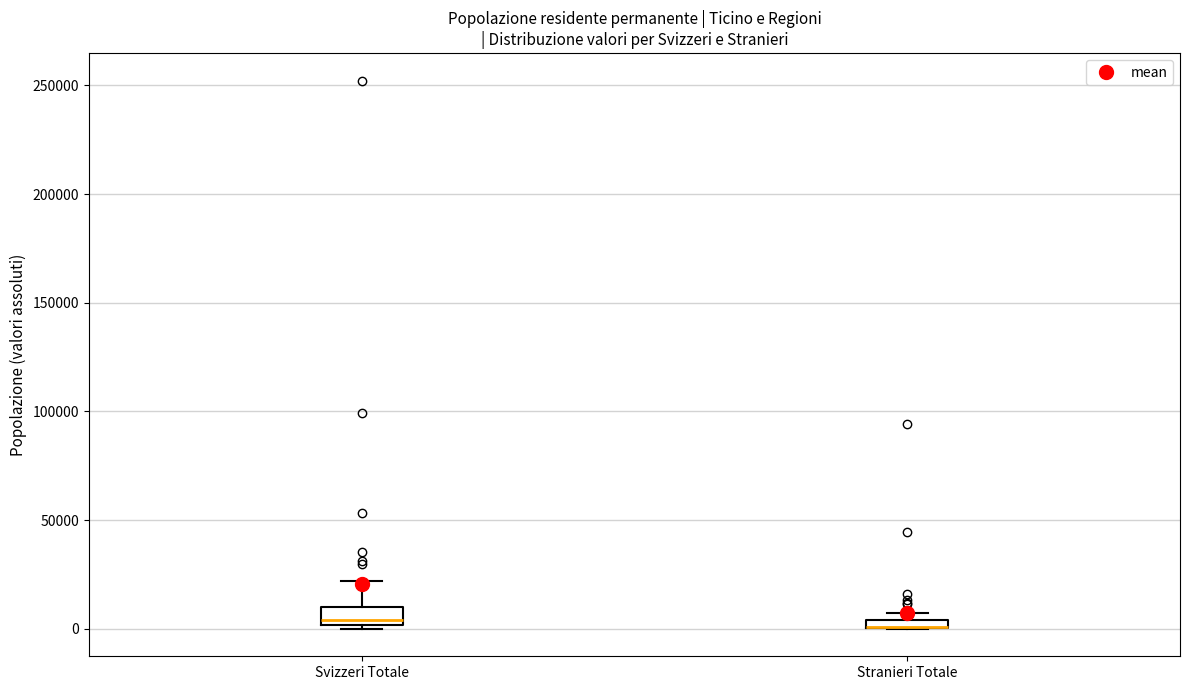

Where is the upper edge of the box for Stranieri Totale on the y-axis? The values are not printed on the chart, so give them approximately, as read against the axis.

5000